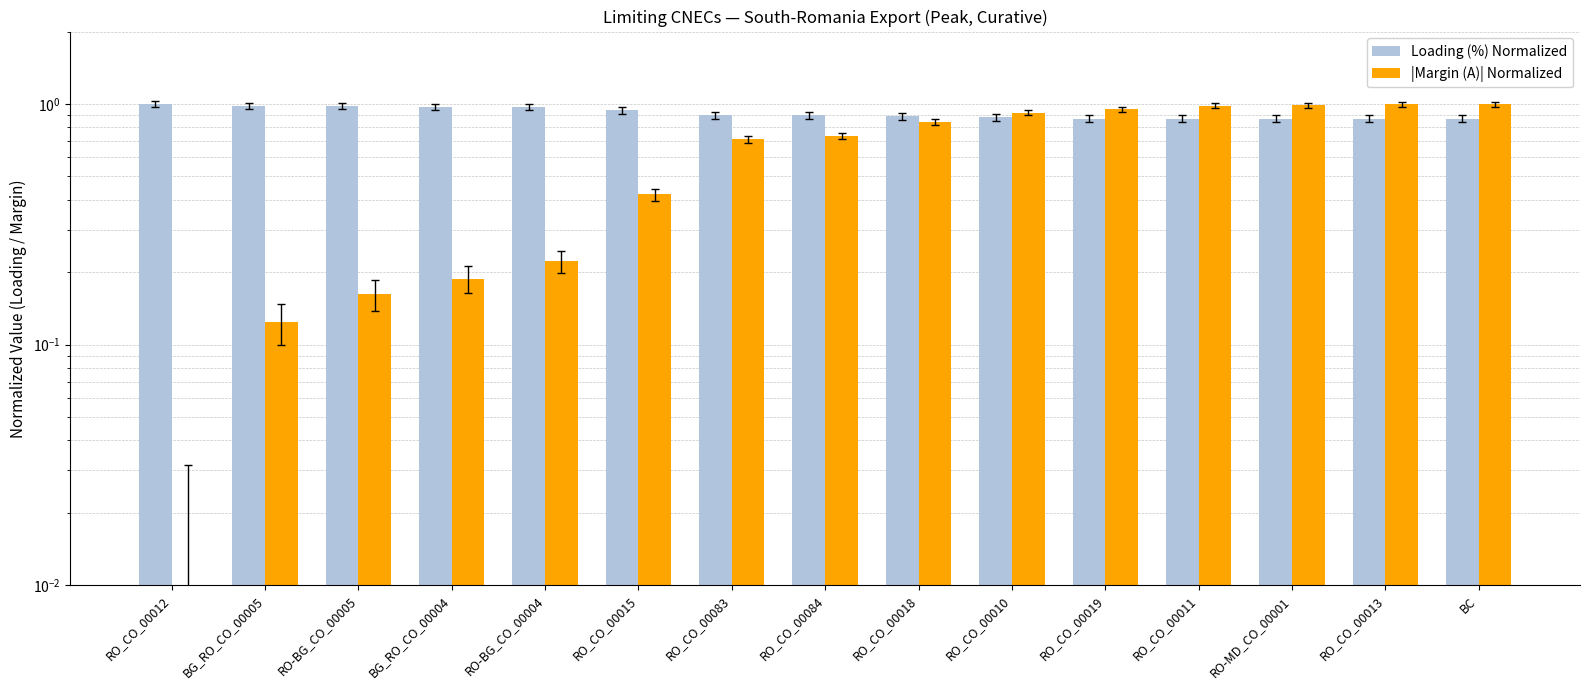

What is the label of the 7th bar from the left?

RO_CO_00083